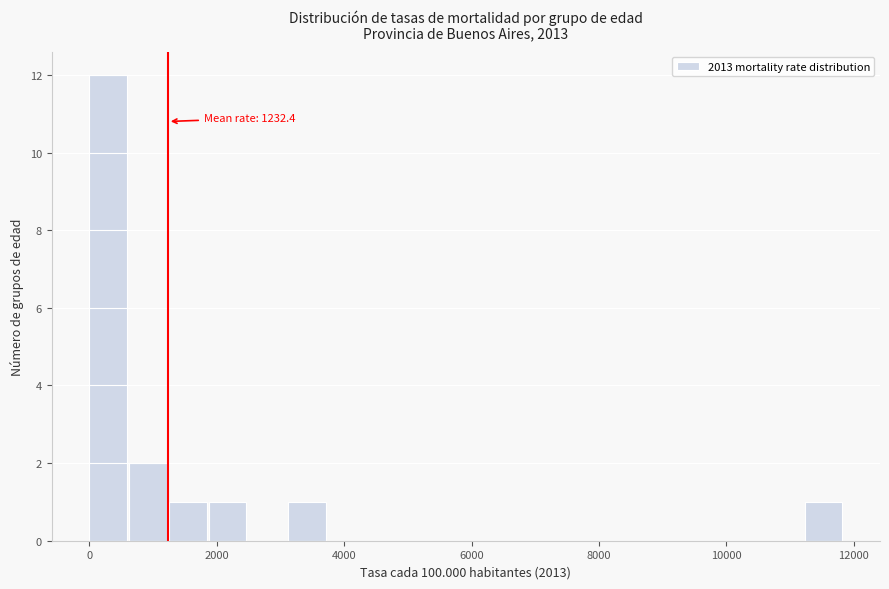

Read against the x-axis, roughly where is the centre of the tallest bar?

200